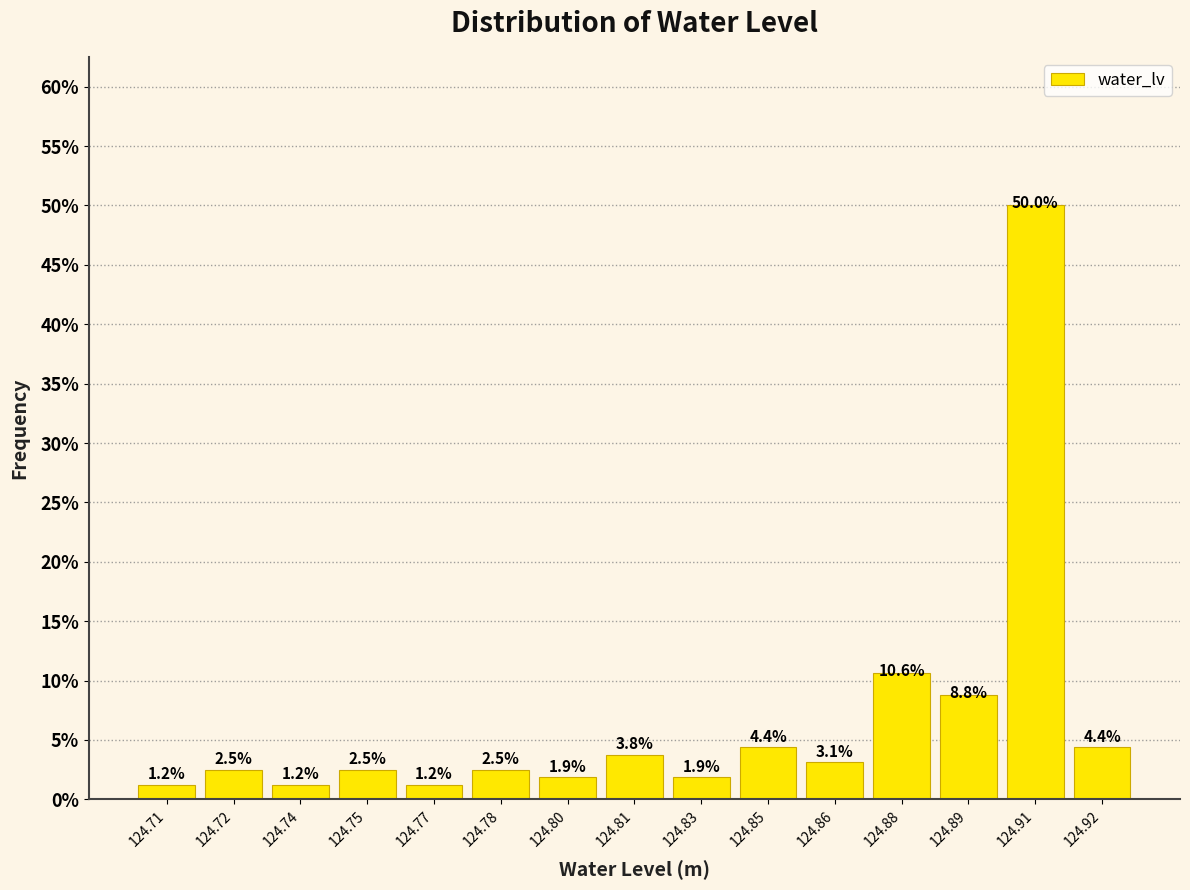

Which label corresponds to the largest value in the chart?

124.91